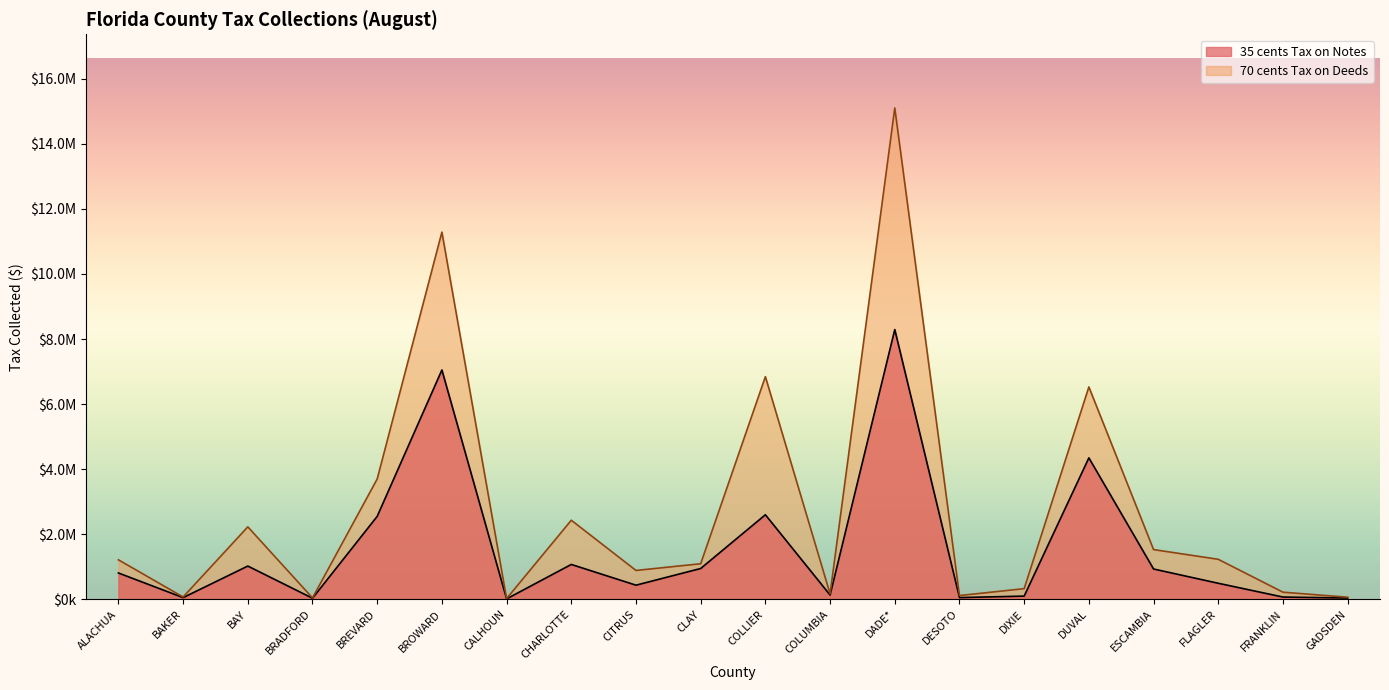

What is the total value across all series at CHARLOTTE?

3497335.5